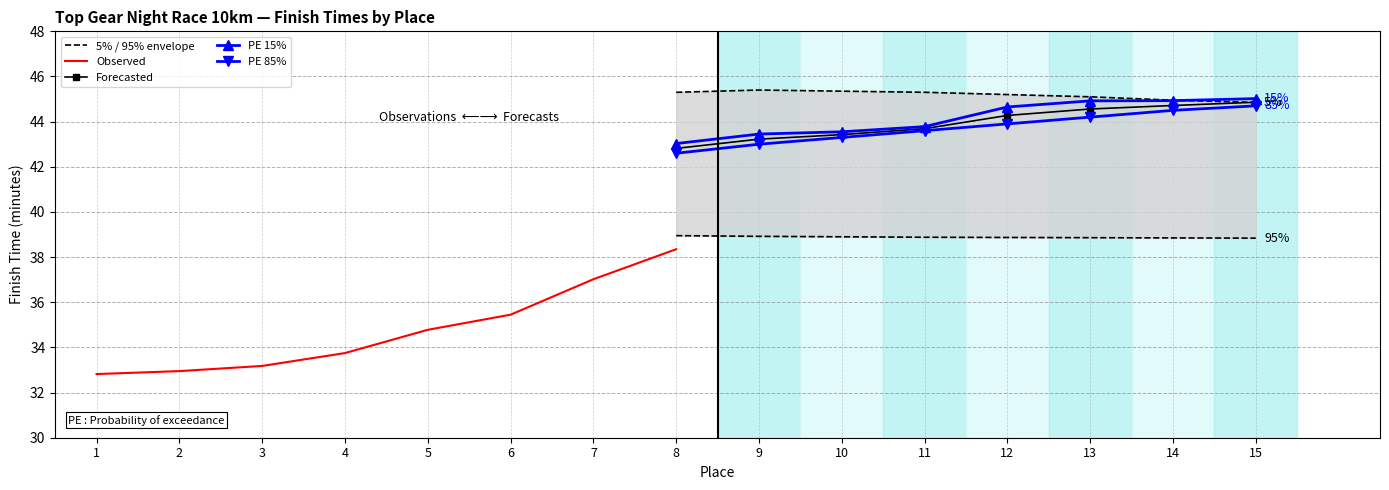

What is the value of the Forecasted point at the 8th from the left?

44.9